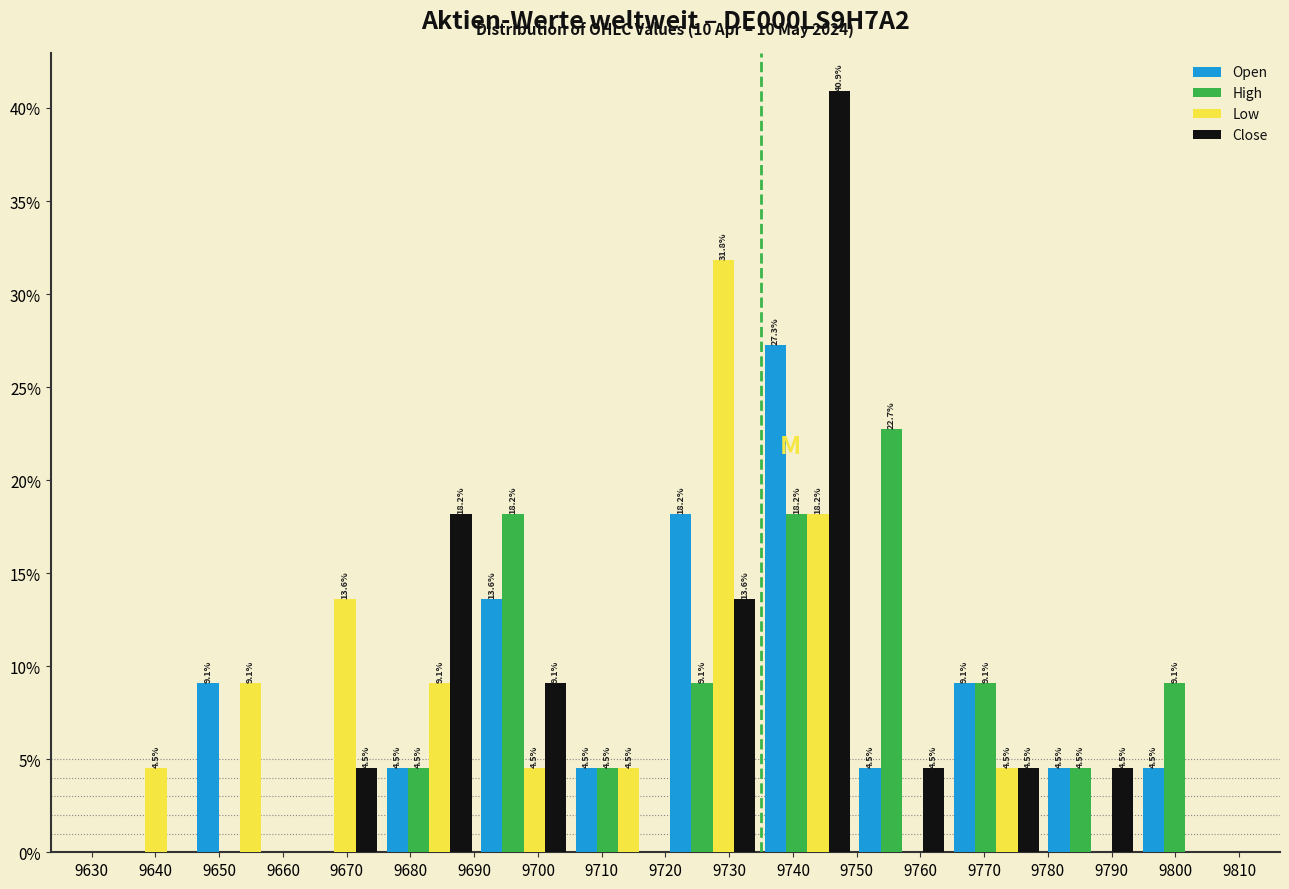

In the High series, which range on the x-axis has the tallest bar?

9750 to 9765